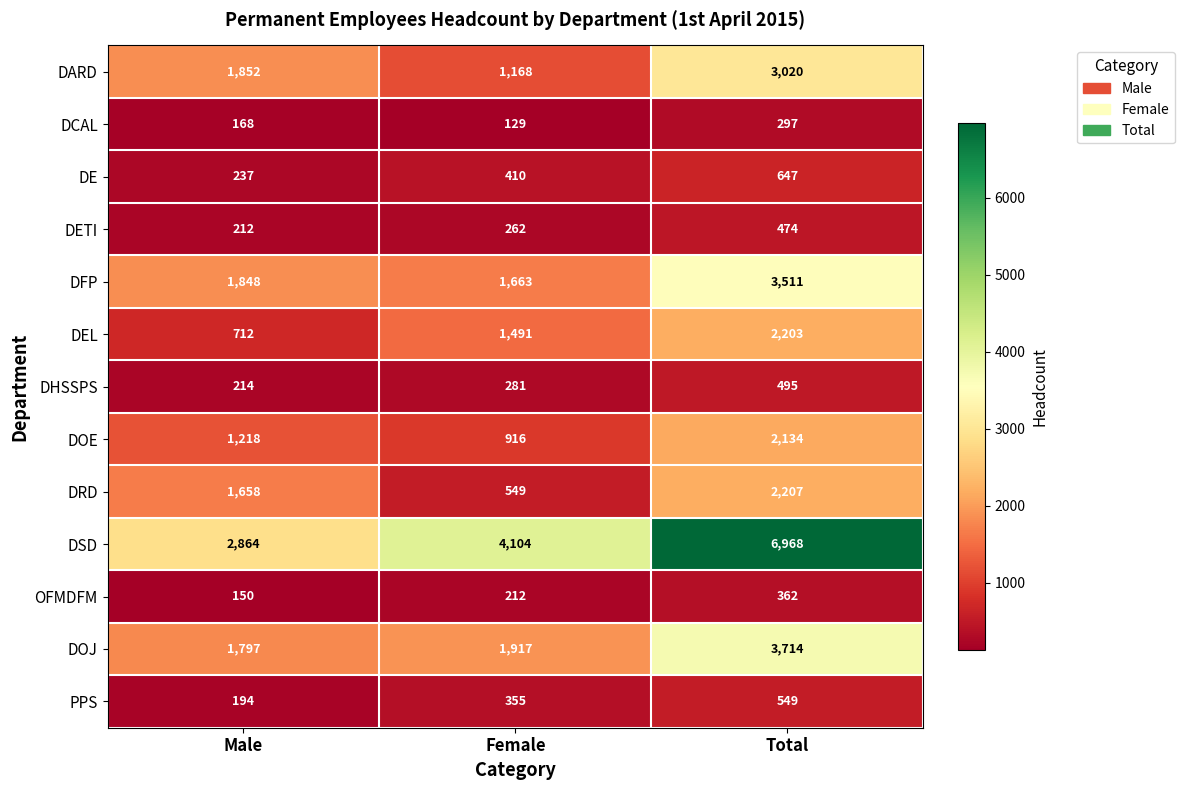

How many series are shown in this chart?

13